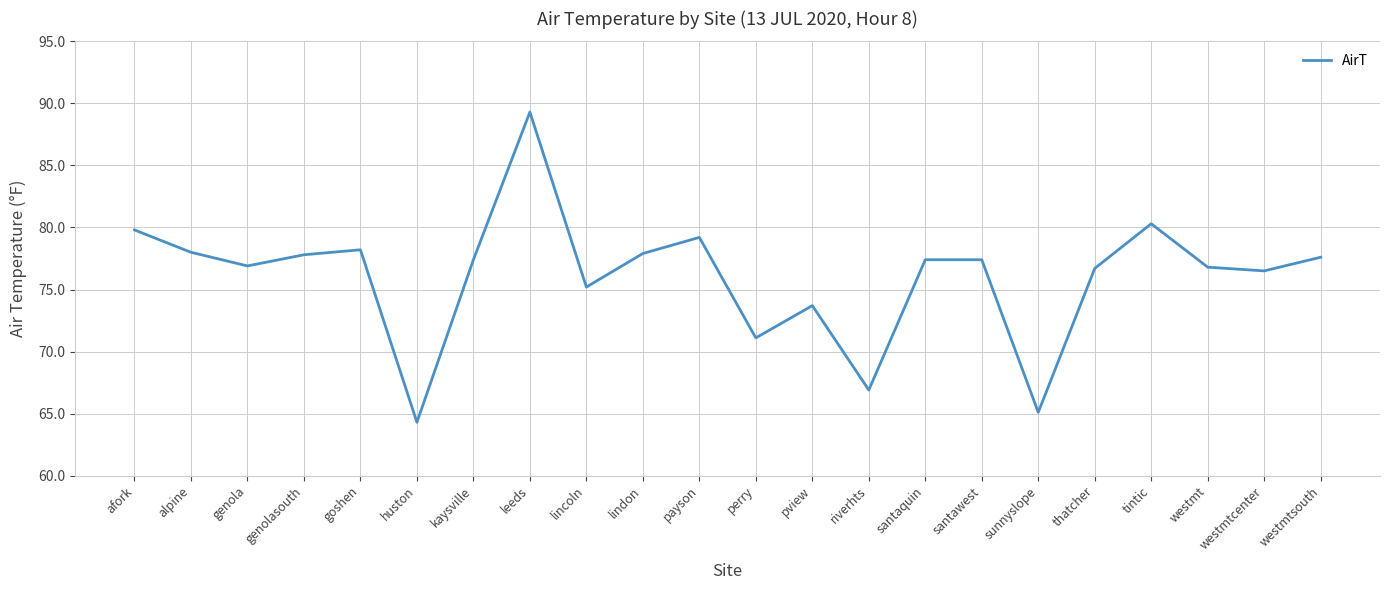

What is the average value?

76.1